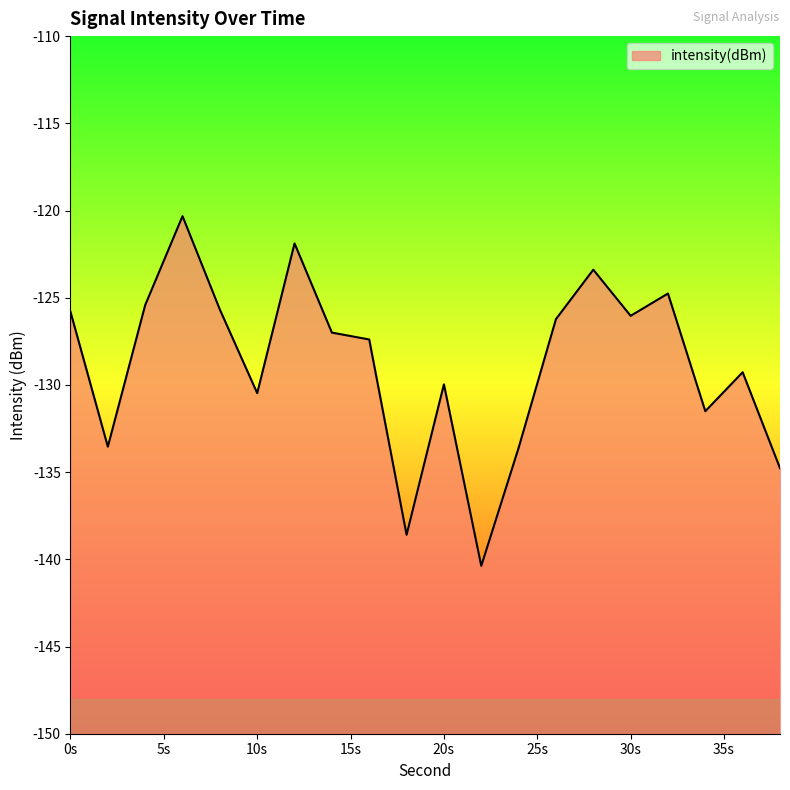

What is the approximate value at 4?

-125.4